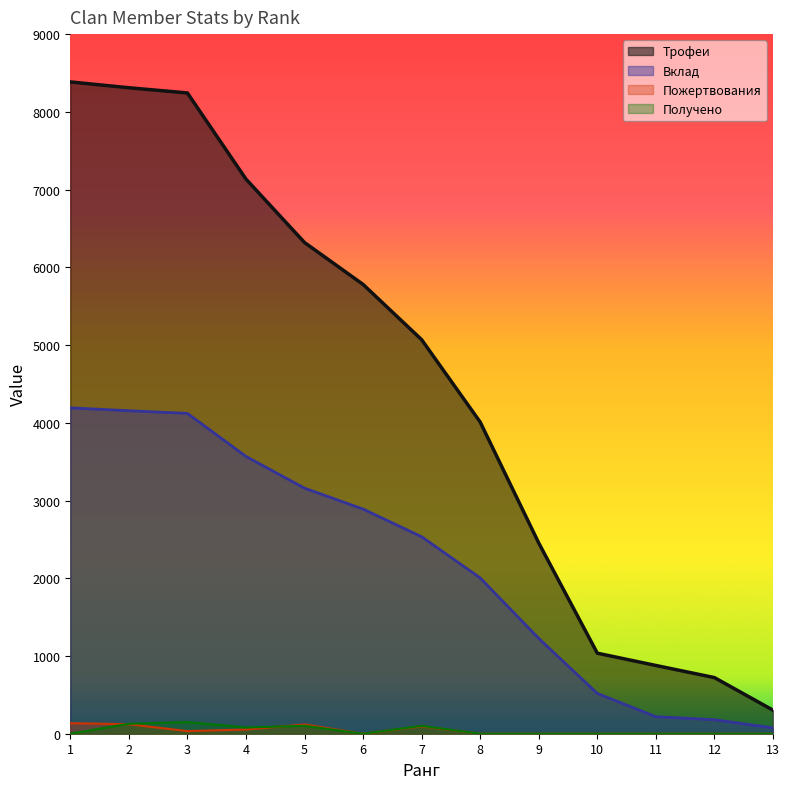

How many lines are shown in the chart?

4